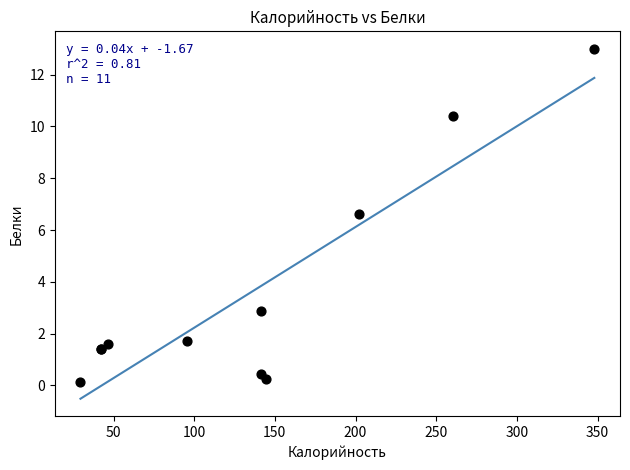

What Y value in the scatter plot is closest to 6?

6.6